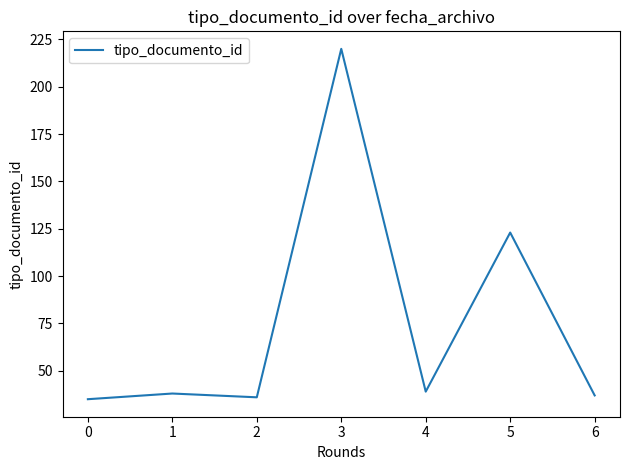

Is this an area chart (filled region under the line)?

No